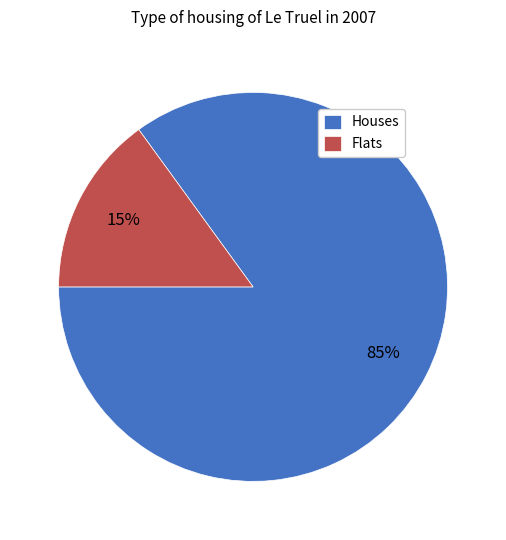

Combined, do Houses and Flats account for over 50%?

Yes